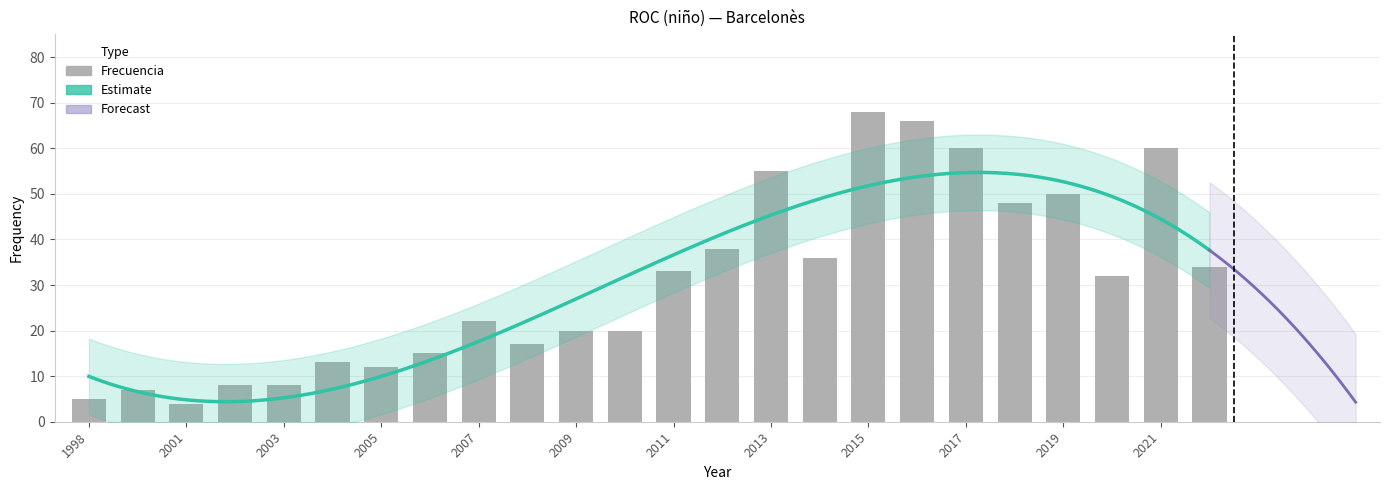

List the labels in order of value, smallest first.

2001, 1998, 1999, 2003, 2002, 2005, 2004, 2006, 2008, 2010, 2009, 2007, 2020, 2011, 2022, 2014, 2012, 2018, 2019, 2013, 2021, 2017, 2016, 2015